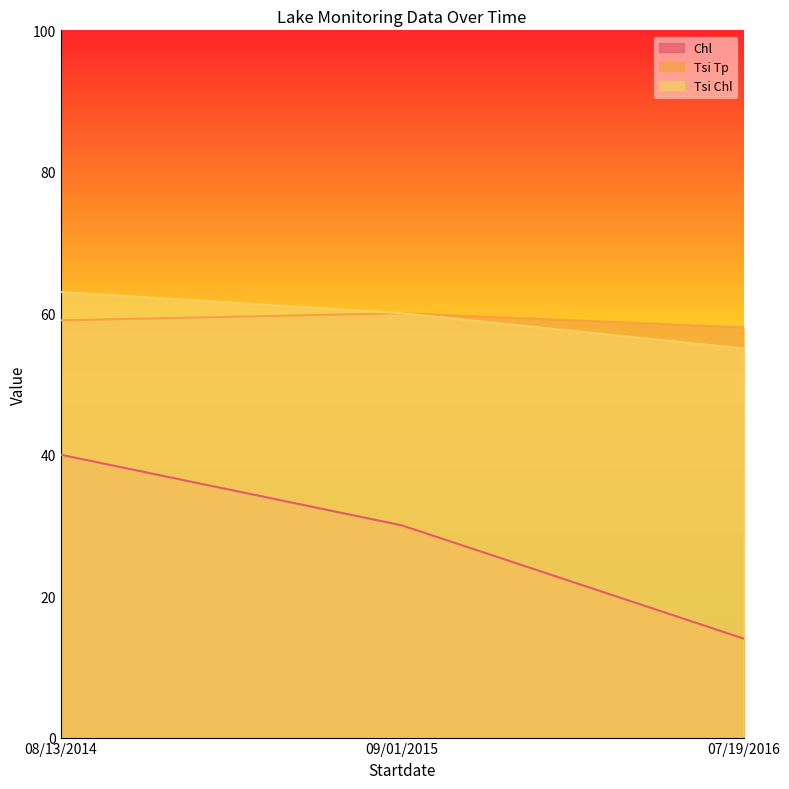

Which category has the lowest value in the Chl series?

07/19/2016